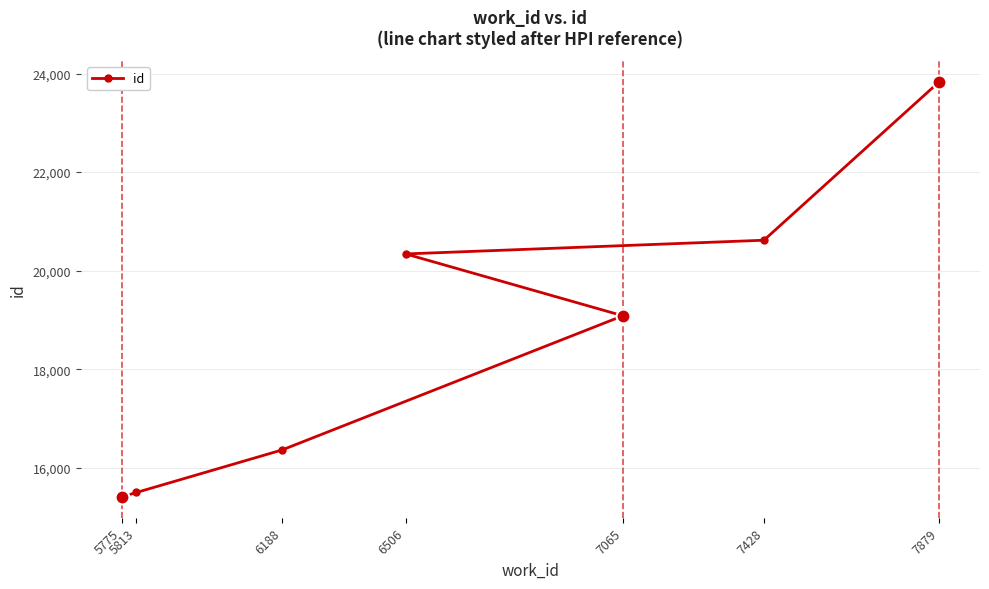

List the labels in order of value, largest first.

7879, 7428, 6506, 7065, 6188, 5813, 5775